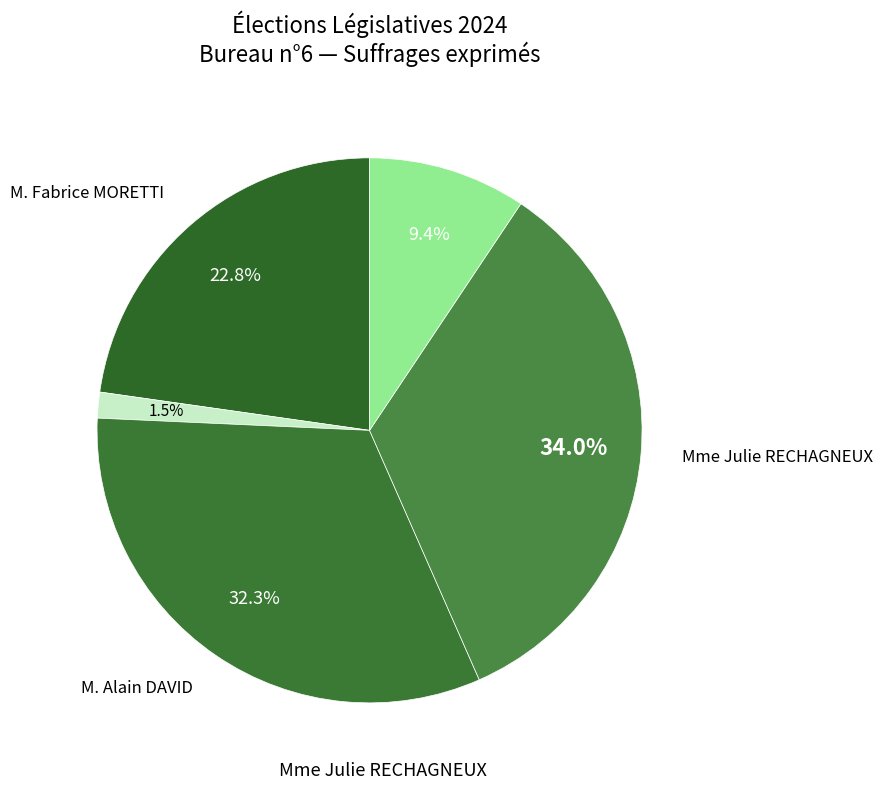

How many slices are in this pie chart?

5